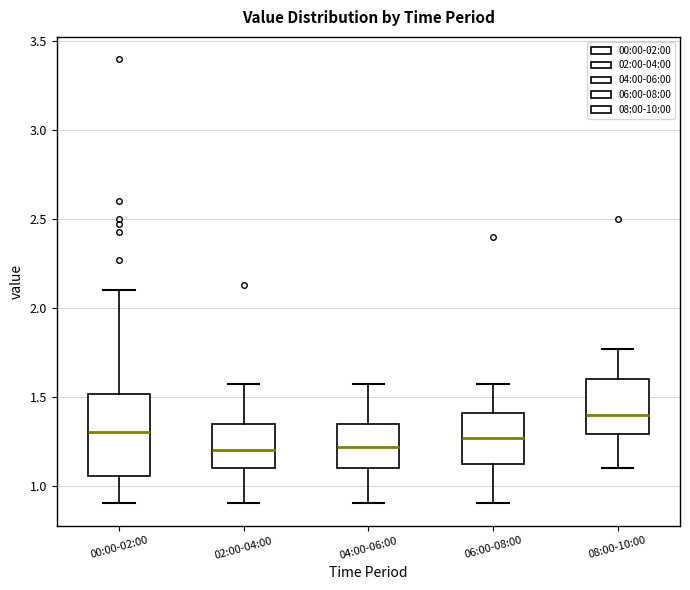

Which box is the tallest, from its lower edge to its upper edge?

00:00-02:00